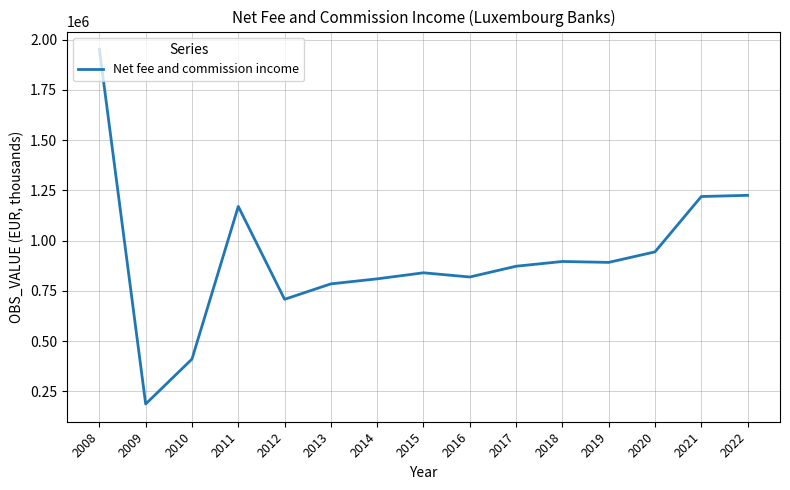

Where does the data first go above 872407?

2008